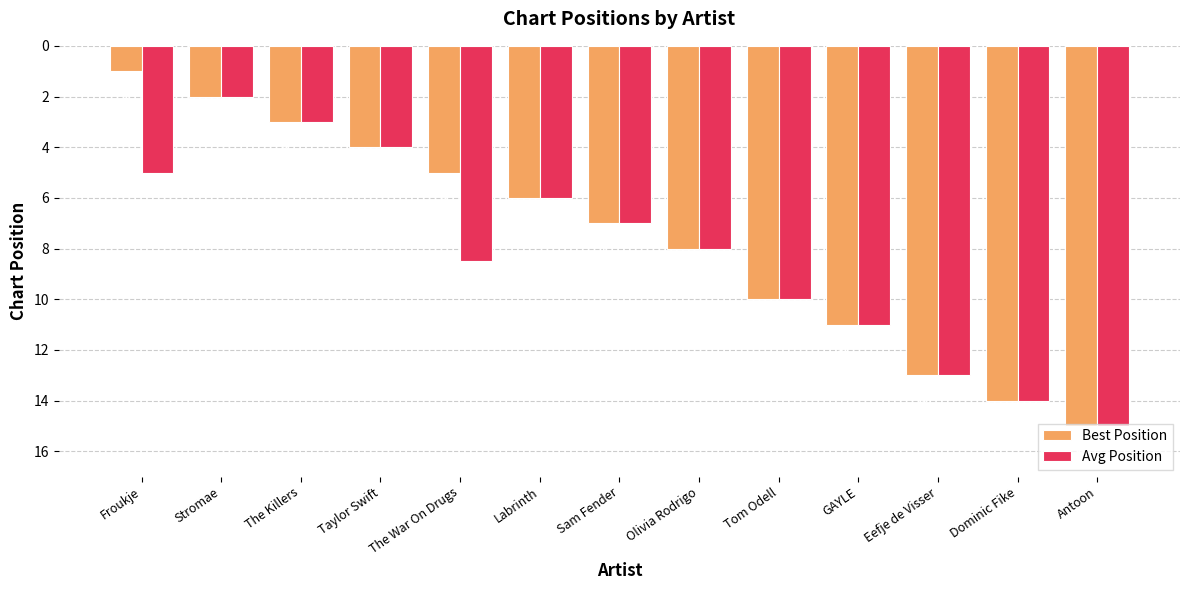

What is the label of the 11th bar from the right?

The Killers